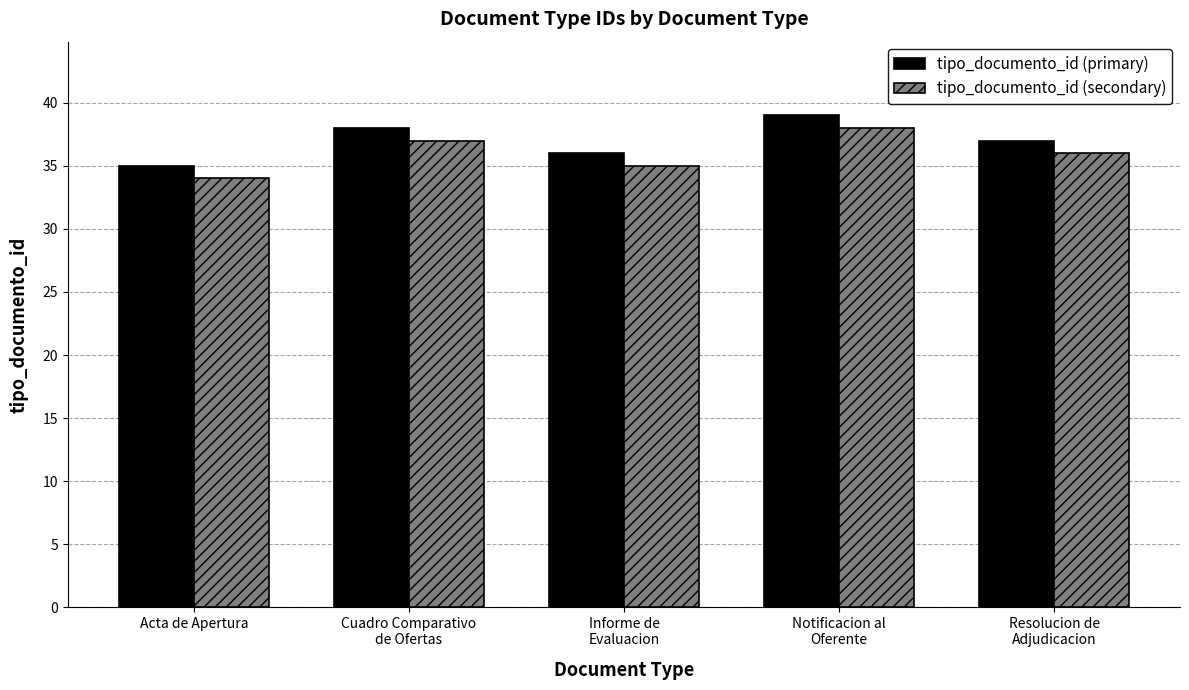

At which label does tipo_documento_id (primary) reach its minimum?

Acta de Apertura